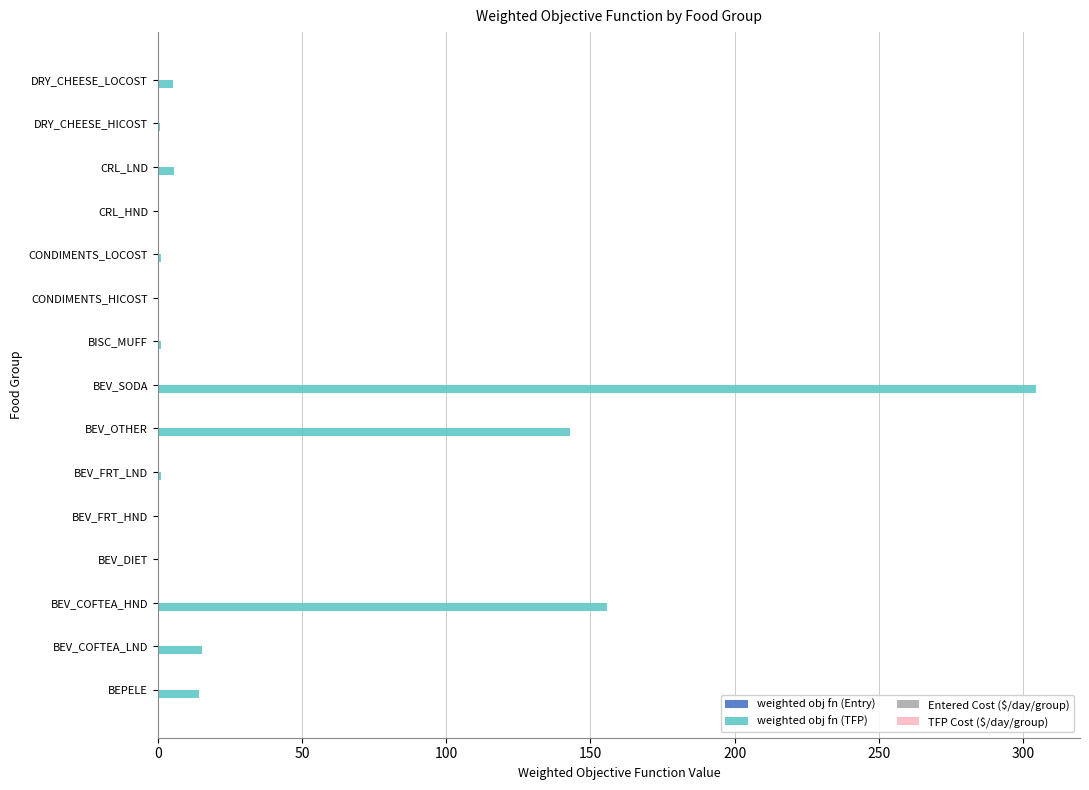

What is the sum of all weighted obj fn (TFP) values?

648.6